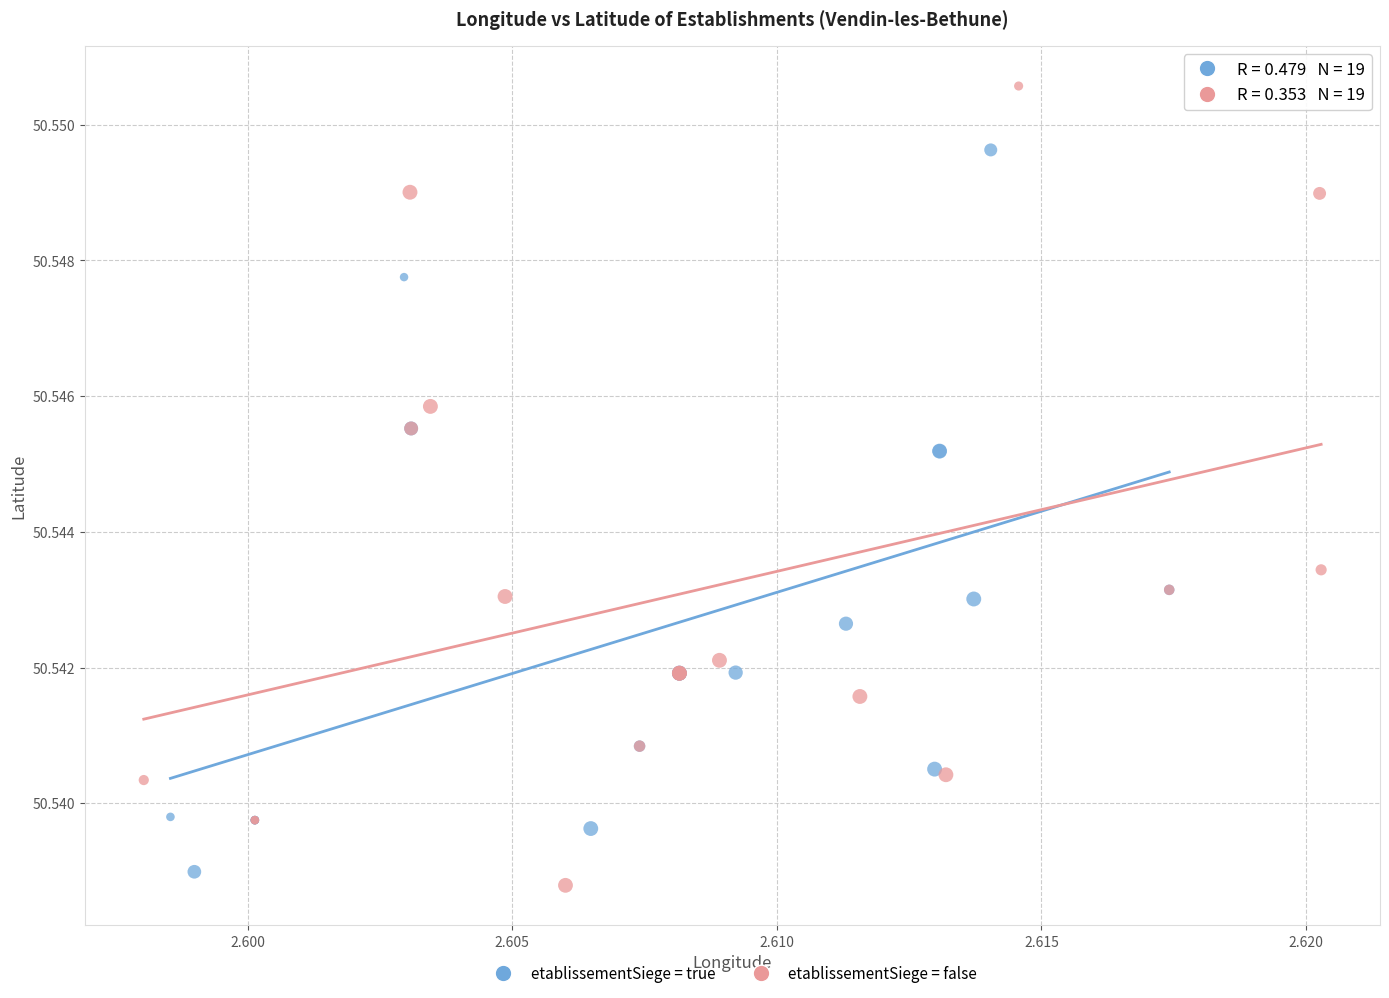

Which series has the widest spread of Y values?

etablissementSiege = false